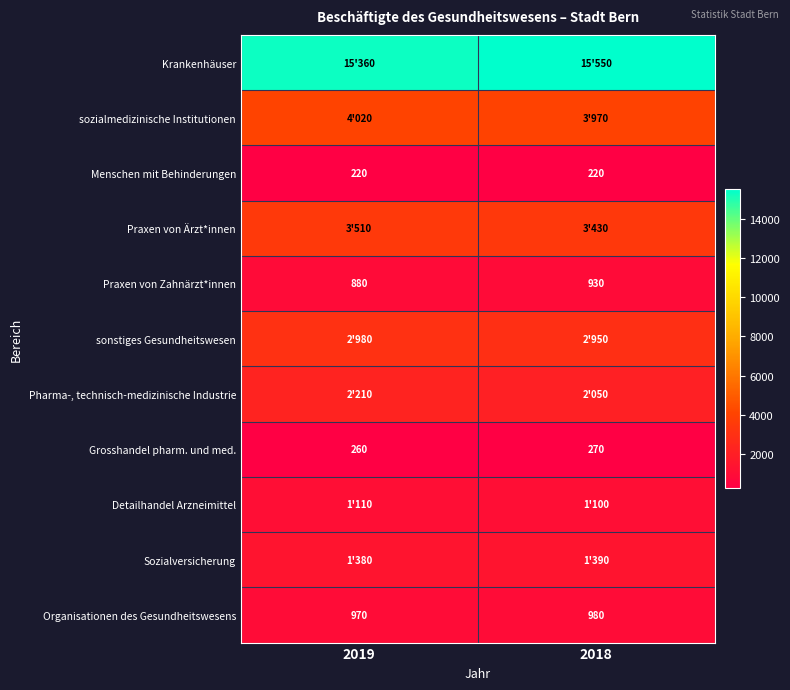

What is the average value of the Grosshandel pharm. und med. series?

265